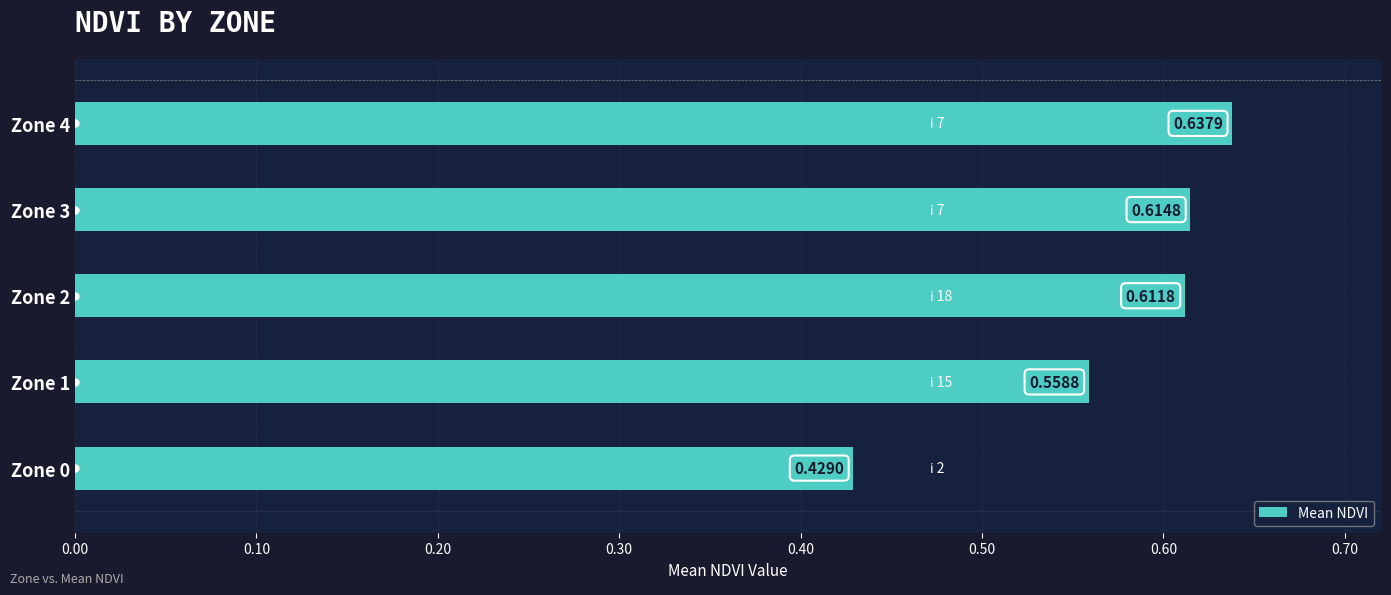

What is the sum of the values at Zone 2 and Zone 4?

1.2